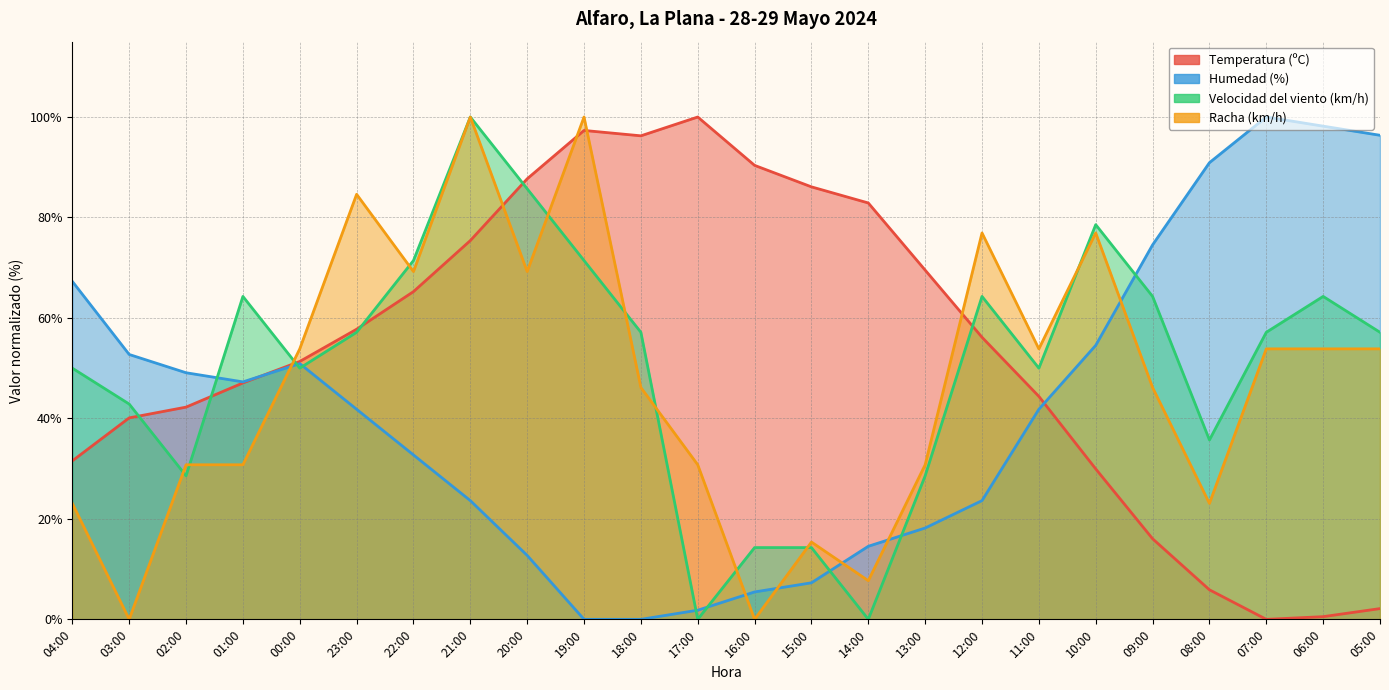

How many lines are shown in the chart?

4